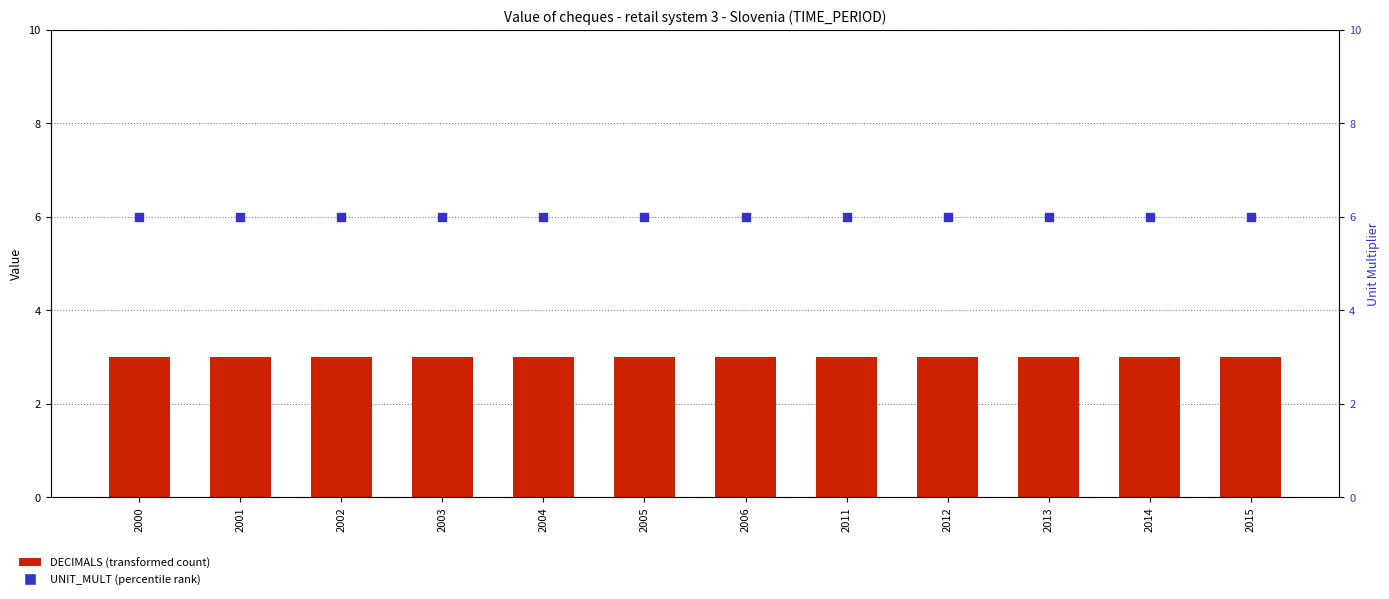

At which category is the sum across all series the highest?

2000